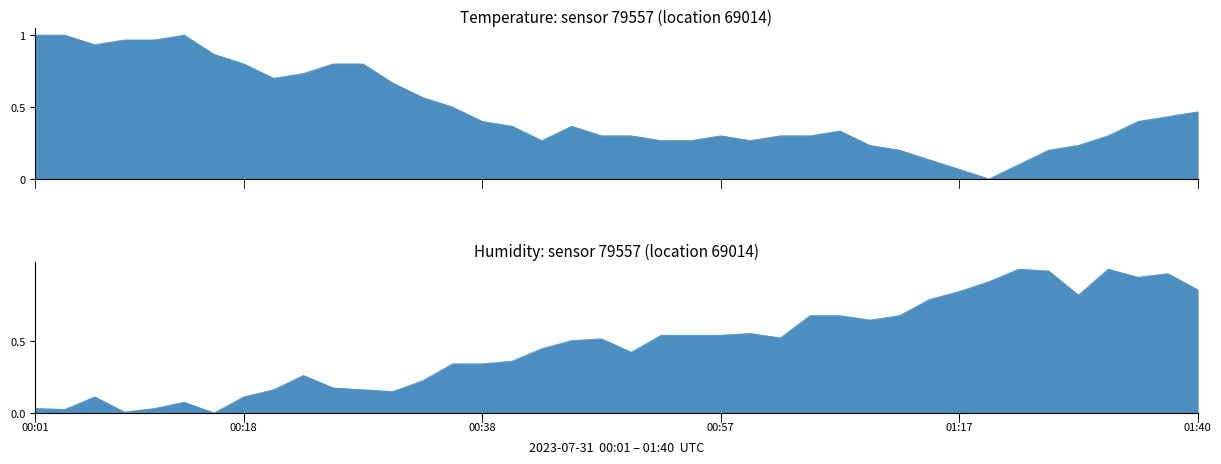

What are all the series names shown in the legend?

temperature, humidity